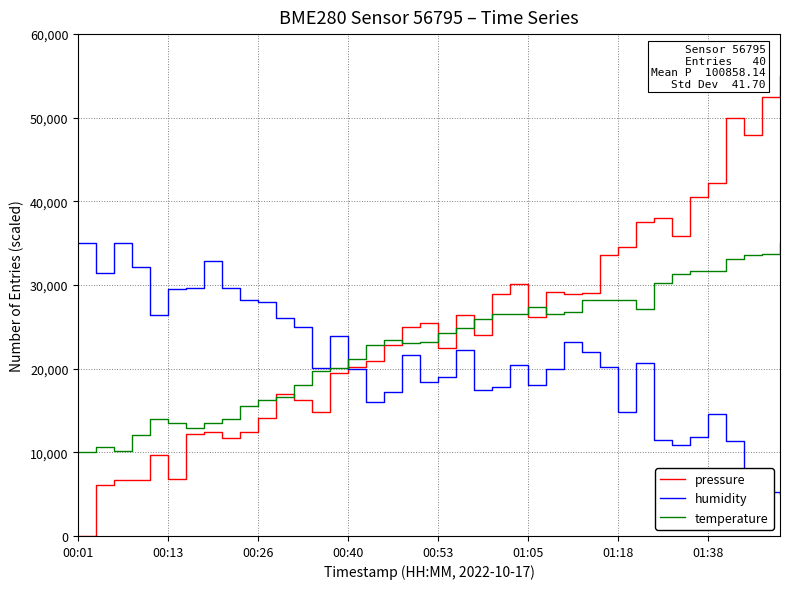

Which series has the largest total across all categories?

pressure